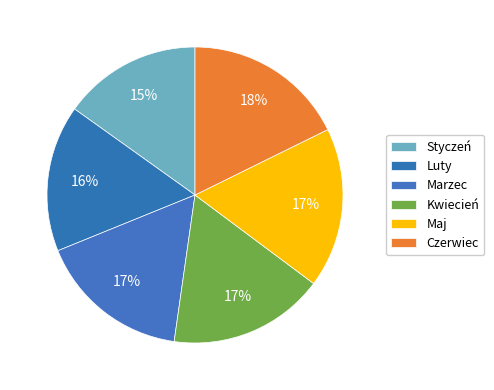

Count the number of slices in the pie.

6